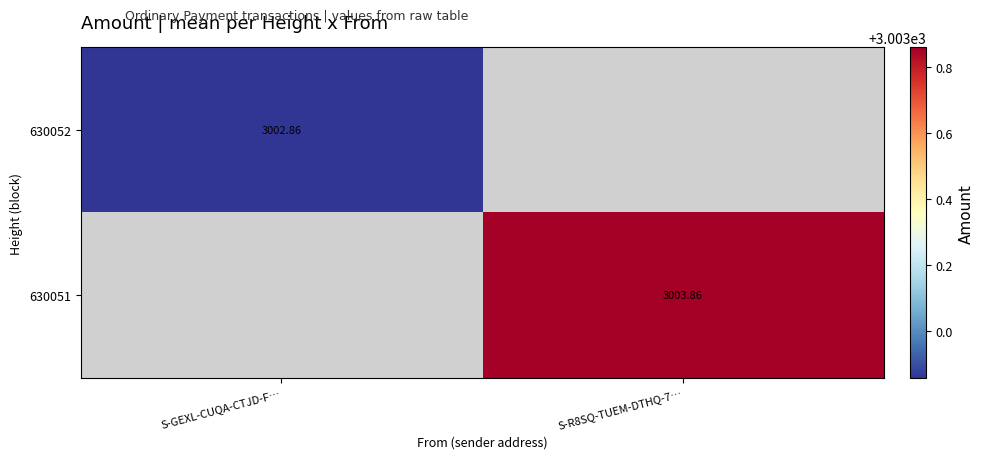

What is the greatest value displayed?

3003.9